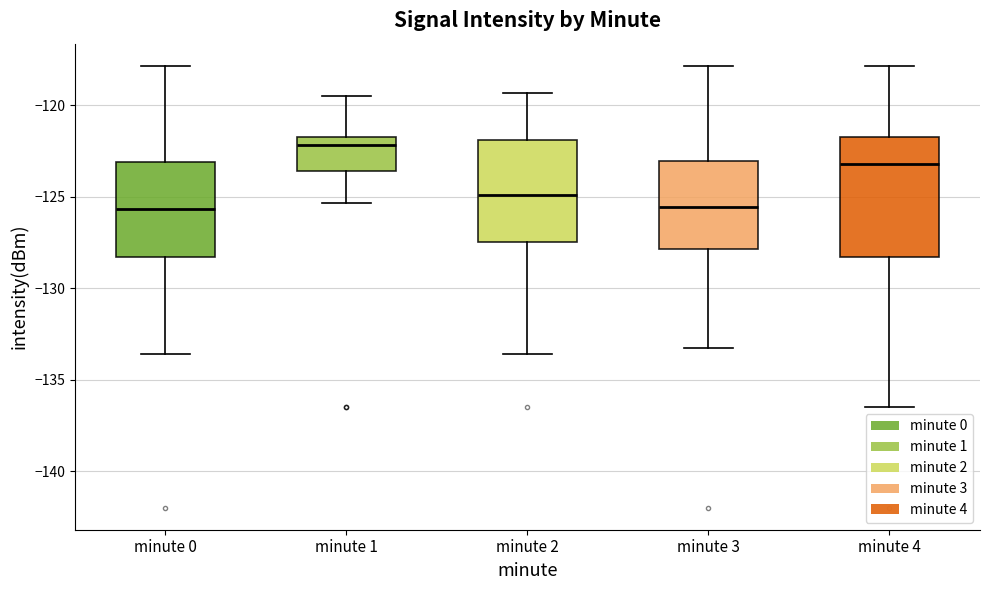

Reading left to right, transcribe this box plot: for each box, give where its median line is, the range the box spans, and where its two whiskers end, as read against the y-axis. The values are not printed on the chart, so give them approximately, as read against the axis.

minute 0: median -125.5, box -128.5 to -123.0, whiskers -133.5 to -118.0
minute 1: median -122.0, box -123.5 to -121.5, whiskers -125.5 to -119.5
minute 2: median -125.0, box -127.5 to -122.0, whiskers -133.5 to -119.5
minute 3: median -125.5, box -128.0 to -123.0, whiskers -133.0 to -118.0
minute 4: median -123.0, box -128.5 to -121.5, whiskers -136.5 to -118.0